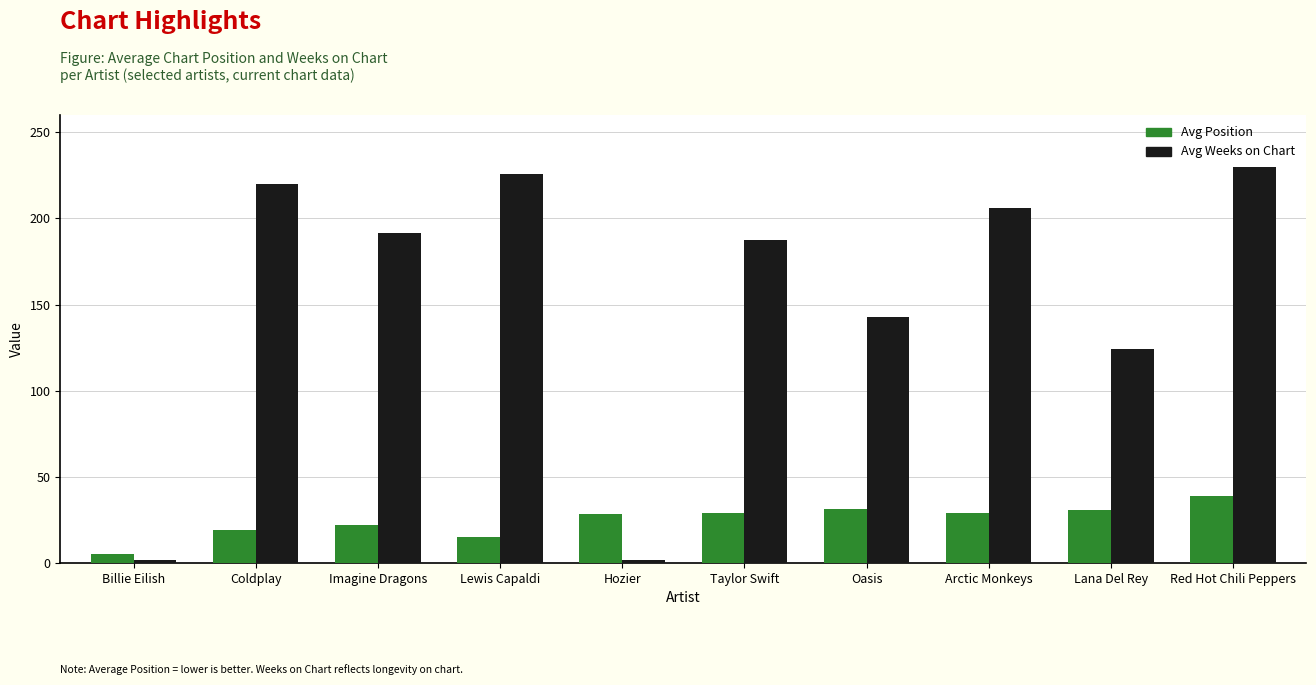

What is the total value across all series at Oasis?

174.5